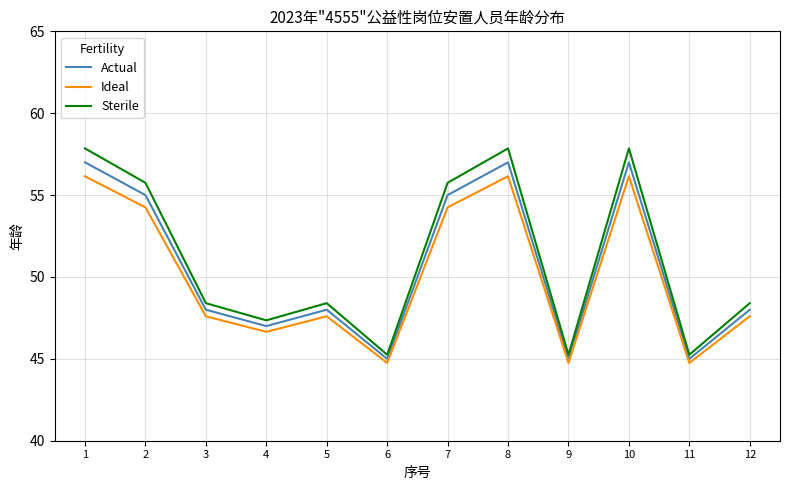

The value of Sterile at 6 is 45.2. True or false?

True